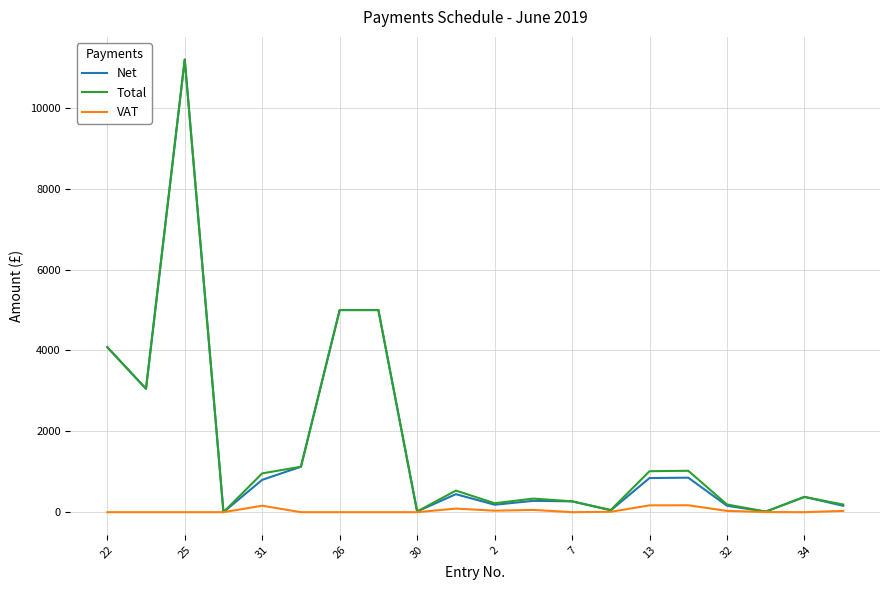

What is the highest value of the Net series?

11197.8